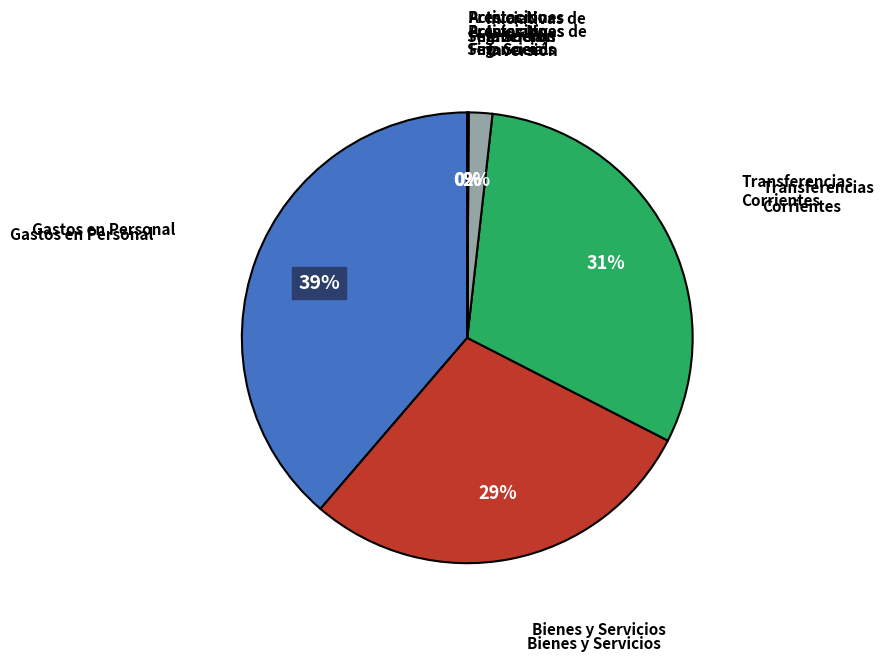

Which has a higher value, Iniciativas de Inversión or Bienes y Servicios?

Bienes y Servicios